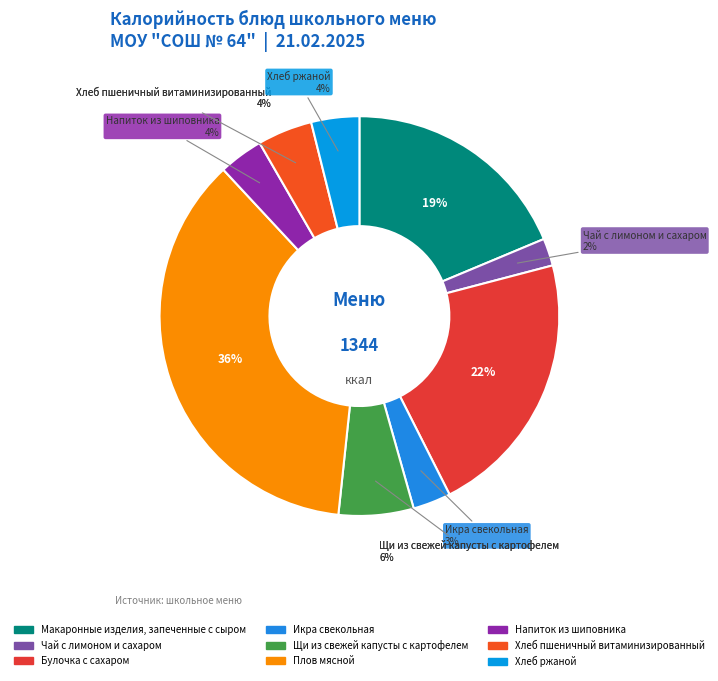

What percentage is the Чай с лимоном
и сахаром slice, to the nearest percent?

2%